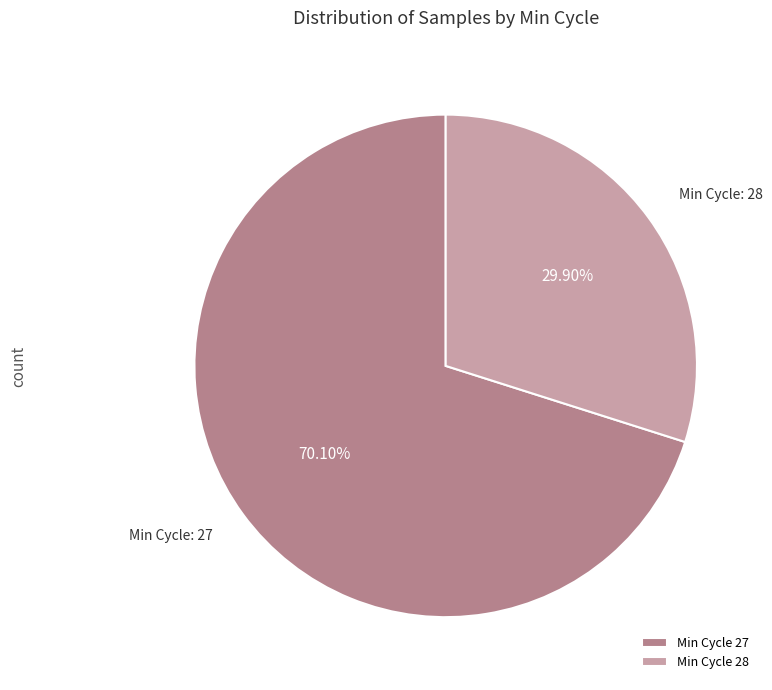

Which category has the smallest portion of the pie?

Min Cycle 28